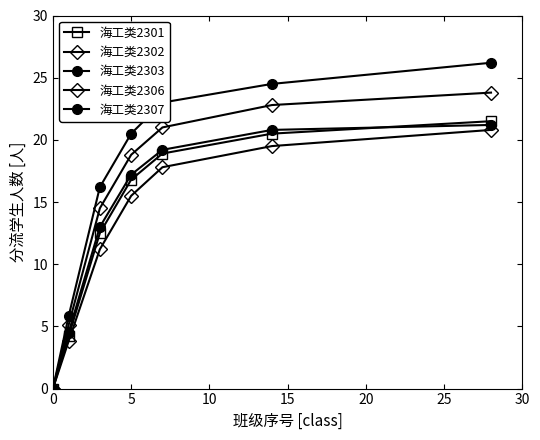

Reading left to right, extract all data points from this chart.

海工类2301: 0.0	4.2	12.5	16.8	18.9	20.5	21.5
海工类2302: 0.0	3.8	11.2	15.5	17.8	19.5	20.8
海工类2303: 0.0	4.5	13.0	17.2	19.2	20.8	21.2
海工类2306: 0.0	5.1	14.5	18.8	21.0	22.8	23.8
海工类2307: 0.0	5.8	16.2	20.5	23.0	24.5	26.2